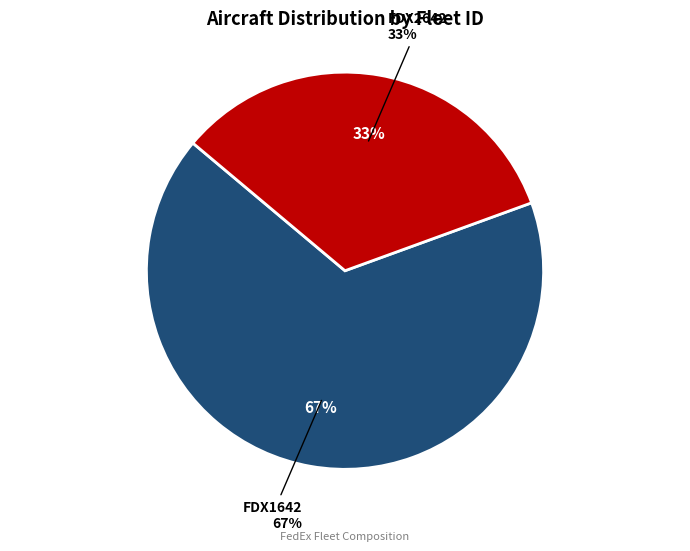

Does FDX2642 account for over 50% of the chart?

No